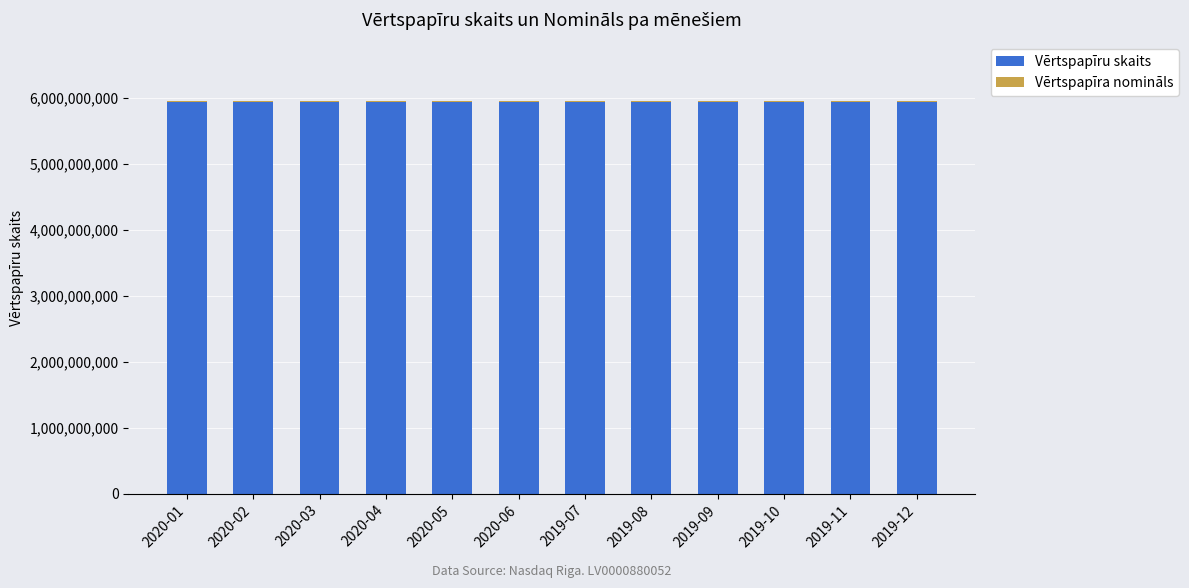

What is the total value across all series at 2020-02?

5951320675.3